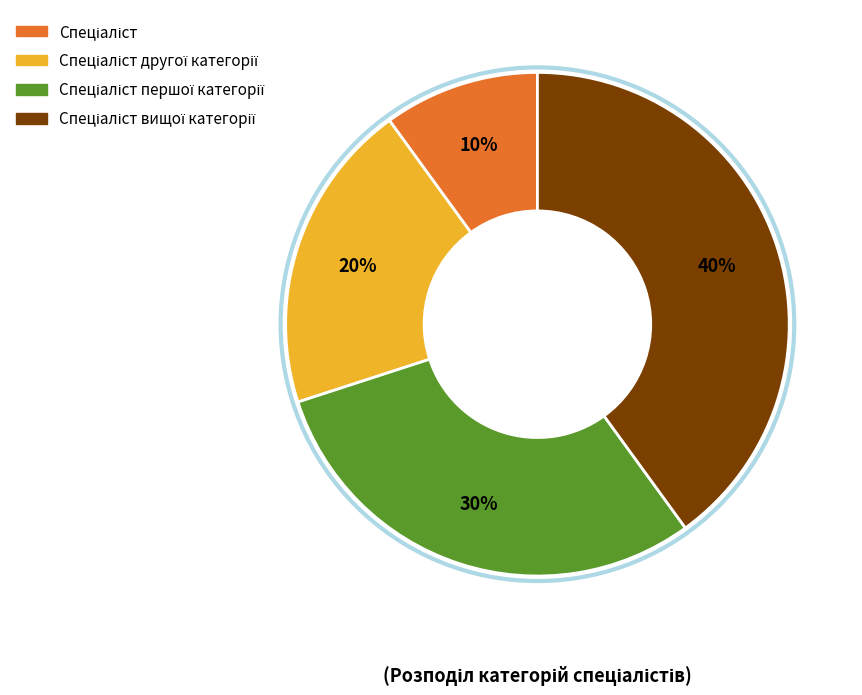

To the nearest percent, what is the difference between the largest and smallest slice percentages?

30%